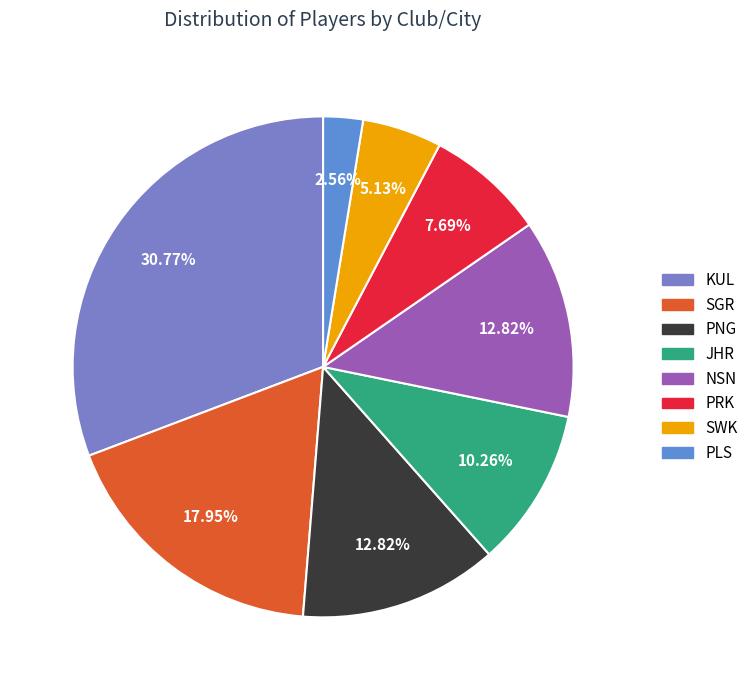

What is the largest slice in the pie chart?

KUL